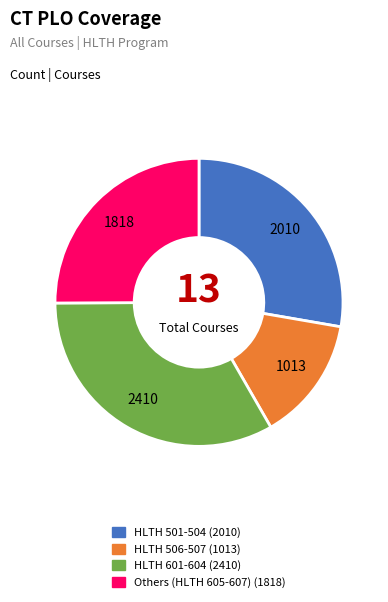

How many segments does this pie chart have?

4